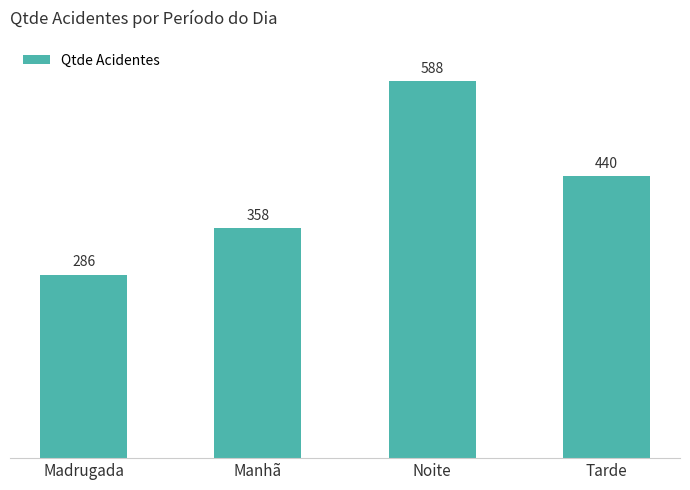

Approximately how many times larger is the value at Manhã compared to Madrugada?

1.3